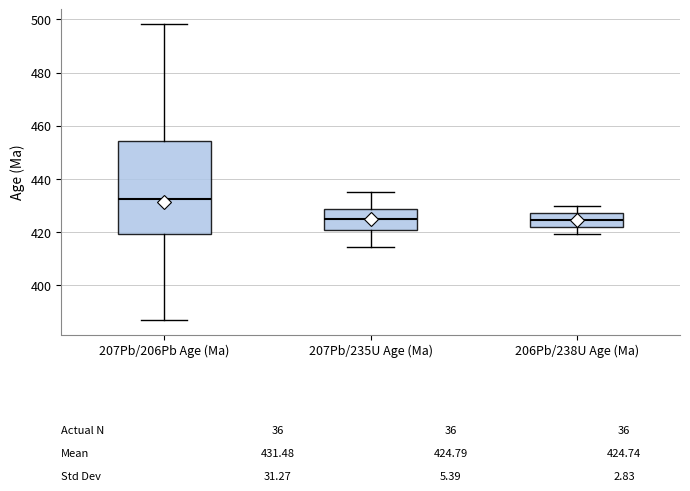

Comparing the boxes themselves (not the whiskers), which one is the tallest?

207Pb/206Pb Age (Ma)